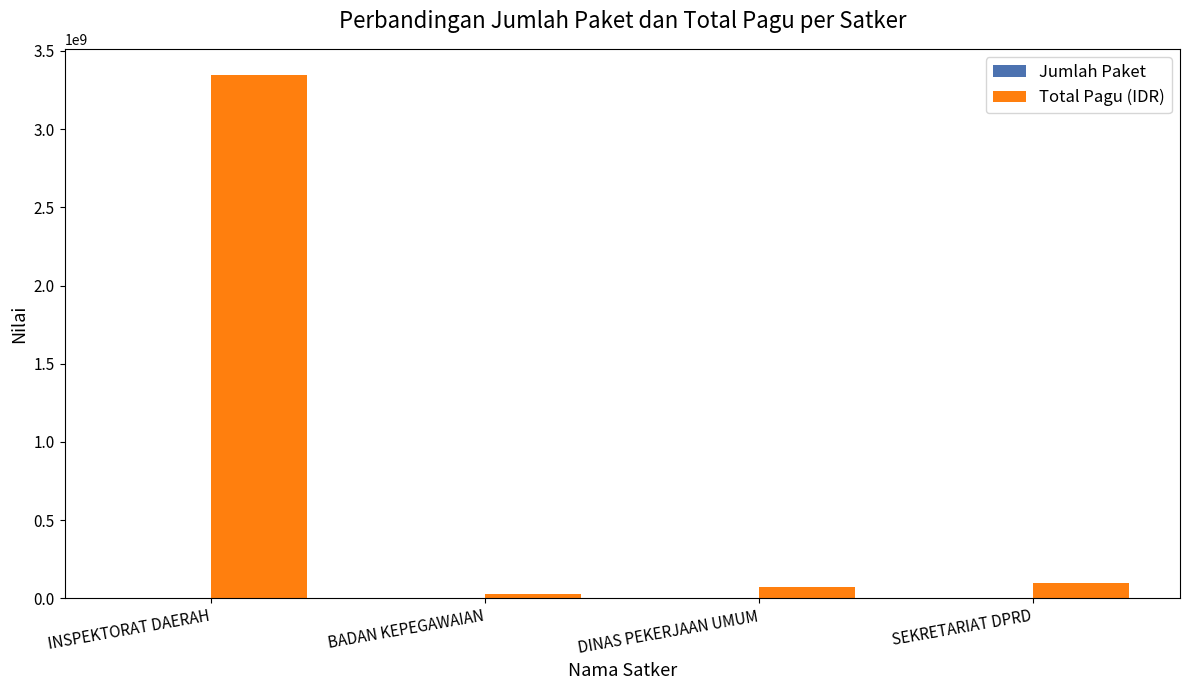

What is the maximum value for Total Pagu (IDR)?

3346369800